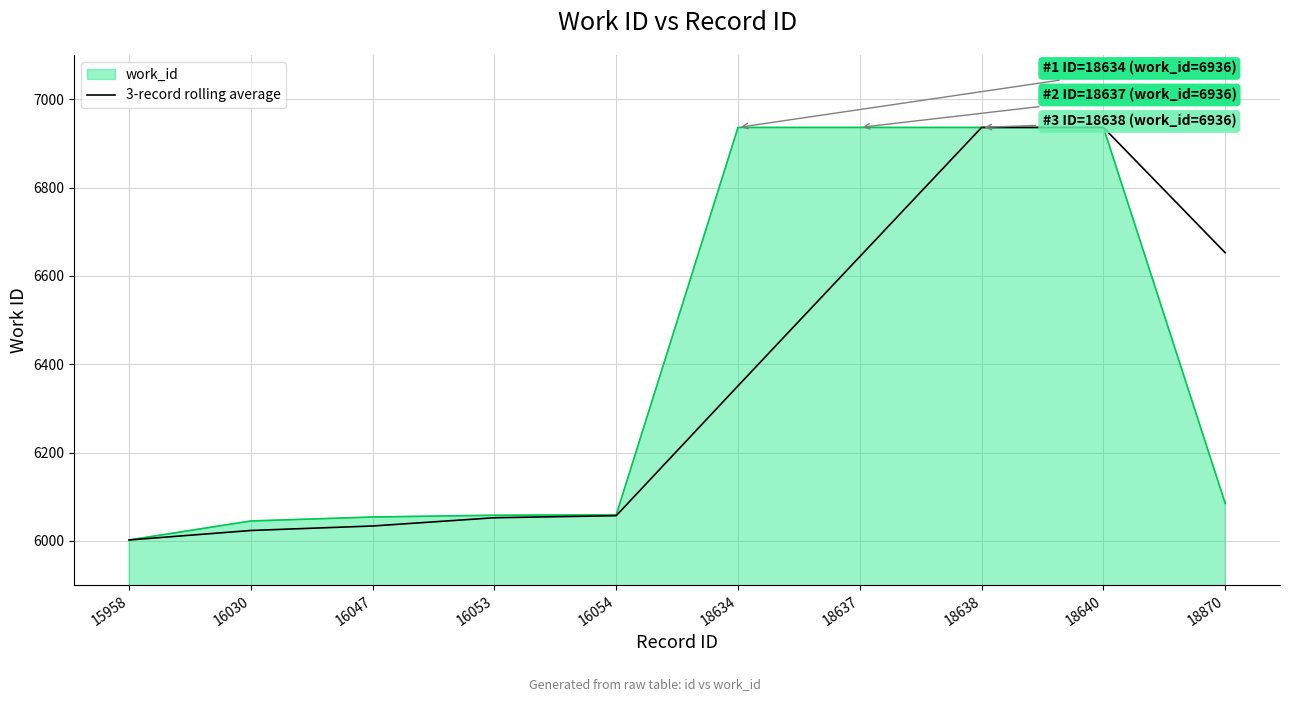

At which label is 3-record rolling average closest to 6469?

18634